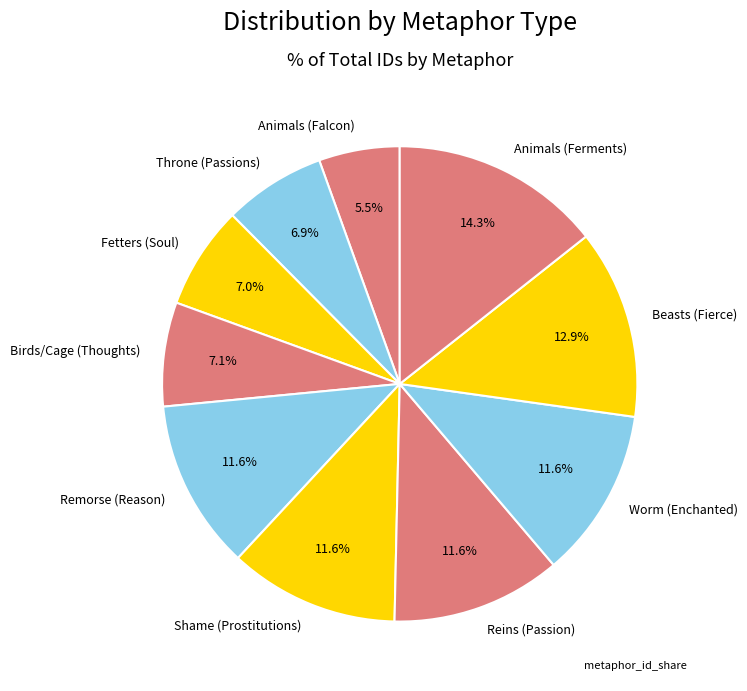

What is the total percentage of Animals (Falcon) and Remorse (Reason)?

17.1%